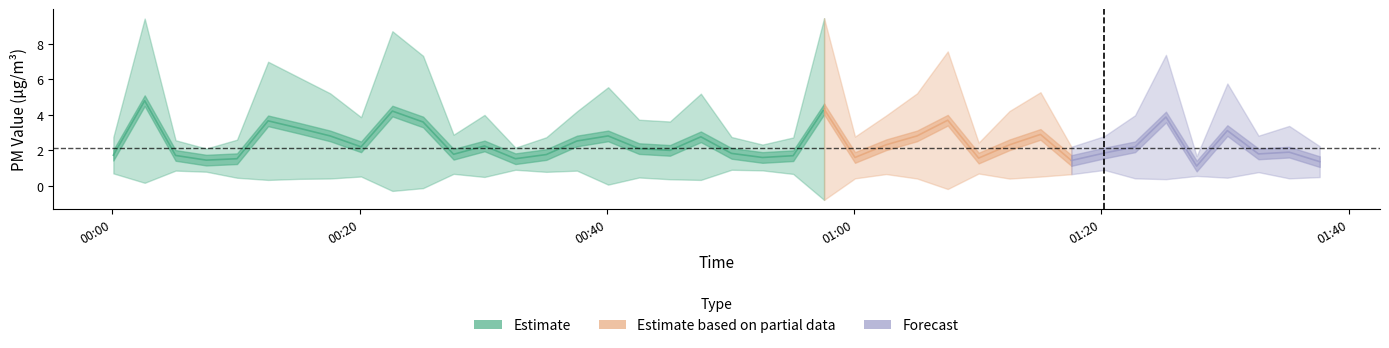

Between 30 and 15, which is larger?

30